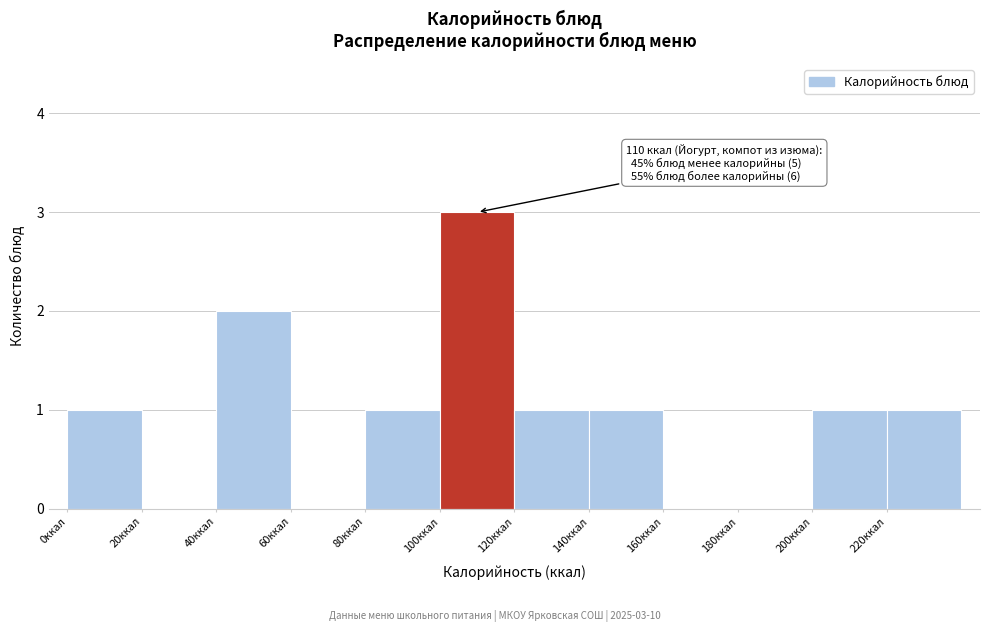

Which range on the x-axis has the tallest bar?

100 to 120